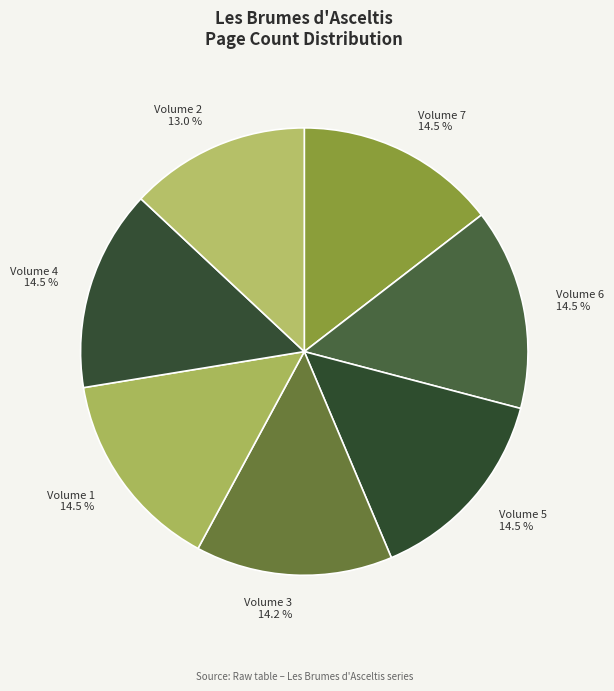

How much of the chart is everything except Volume 2?

87.0%